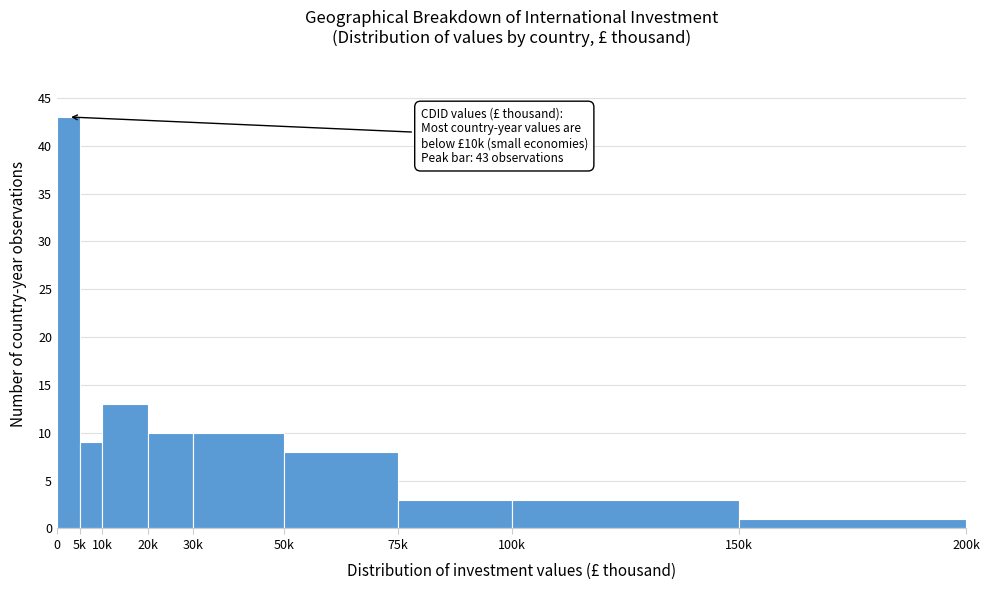

Reading left to right, transcribe all the data shown in this chart.

43	9	13	10	10	8	3	3	1